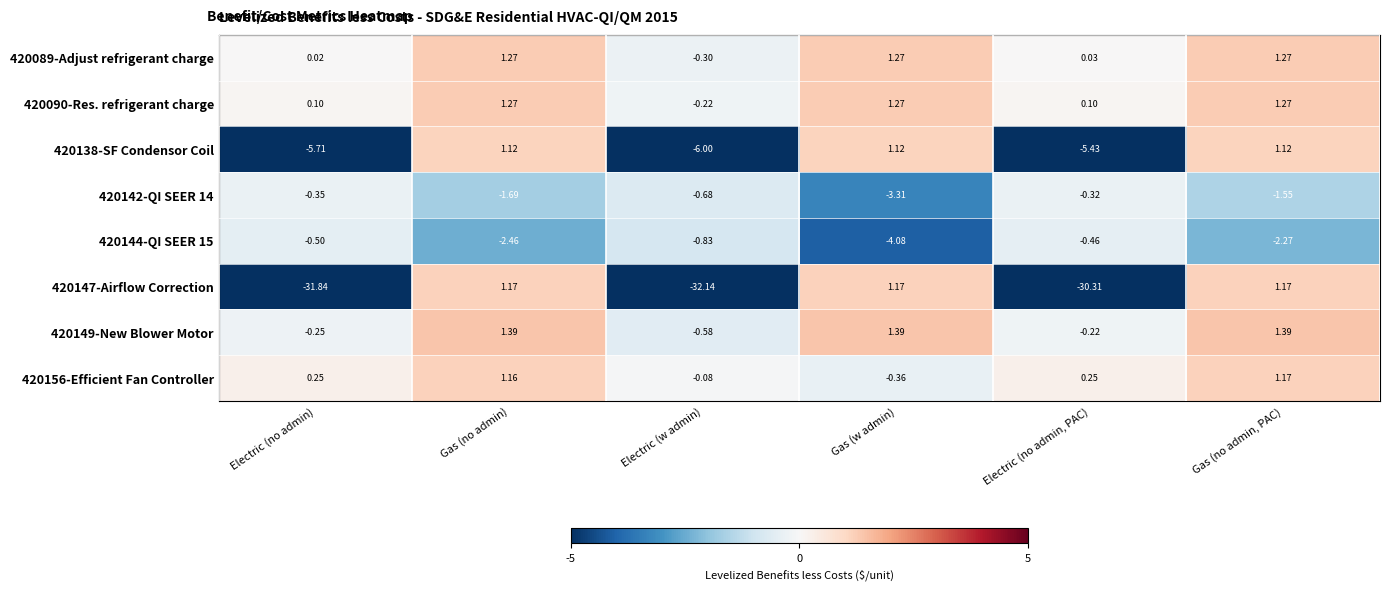

What is the spread (max minus min) of values at Electric (no admin)?

32.1